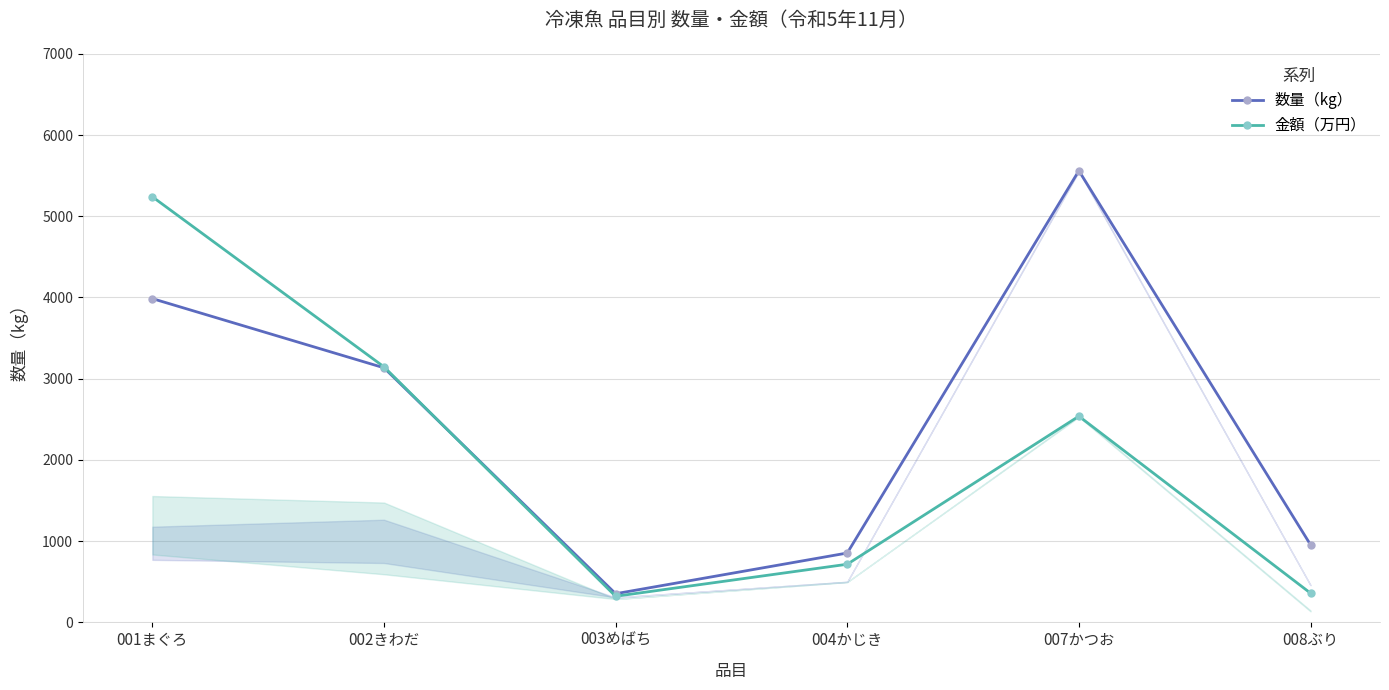

How many data points does each series have?

6